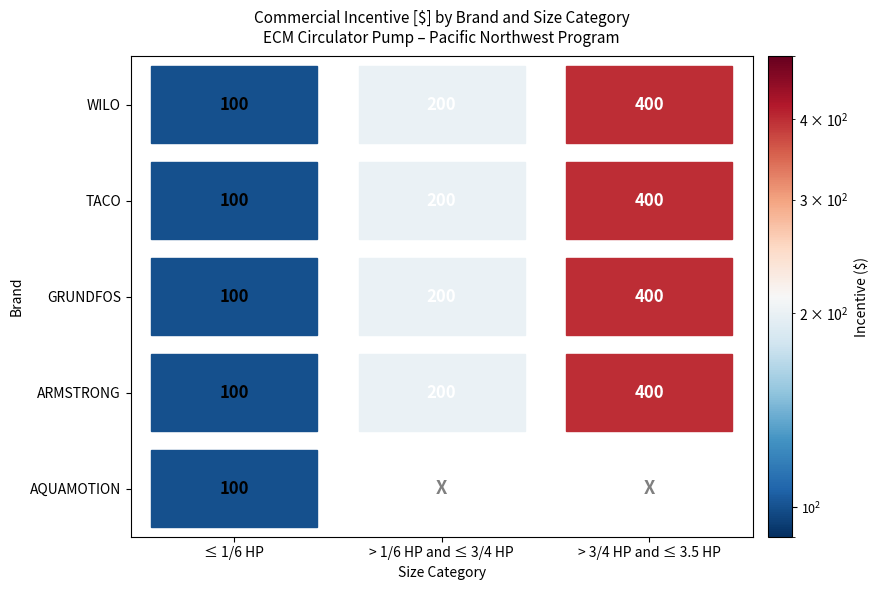

The GRUNDFOS series shows 137 at ≤ 1/6 HP. True or false?

False